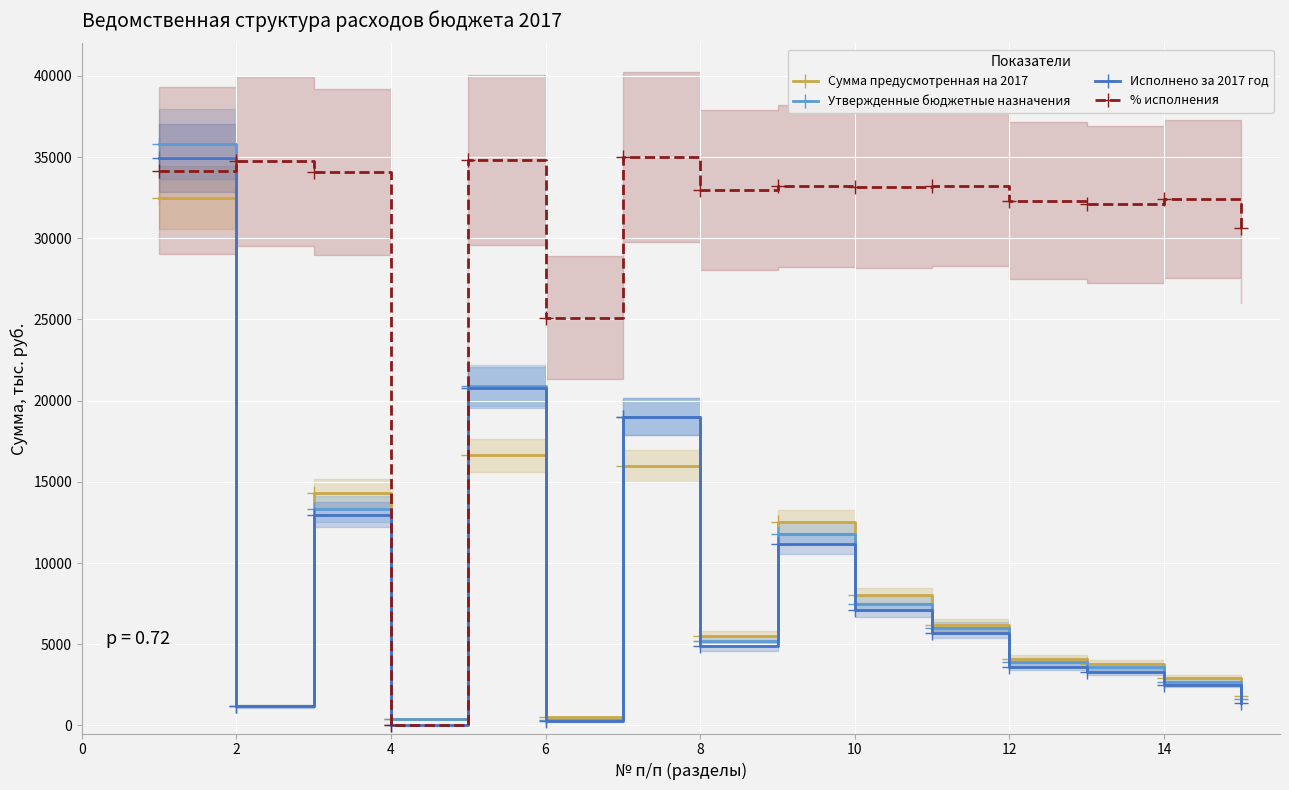

The value of % исполнения at 12 is 32308.5. True or false?

True